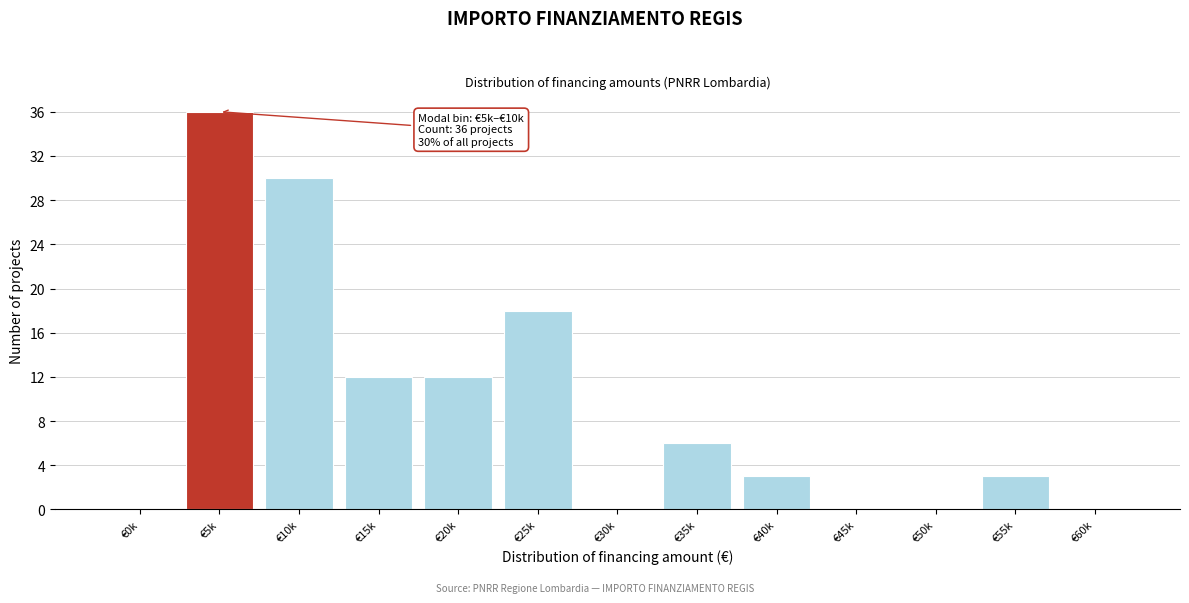

Reading right to left, what are all the values shown in this chart?

€60k=0	€55k=3	€50k=0	€45k=0	€40k=3	€35k=6	€30k=0	€25k=18	€20k=12	€15k=12	€10k=30	€5k=36	€0k=0